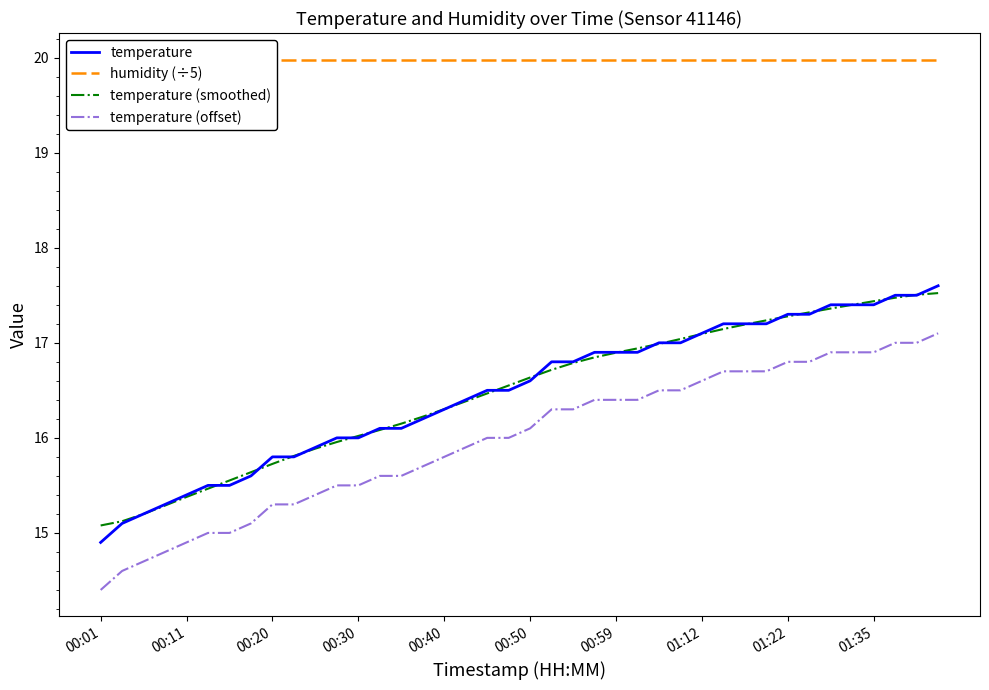

True or false: temperature has more than 2 interior local peaks.

False